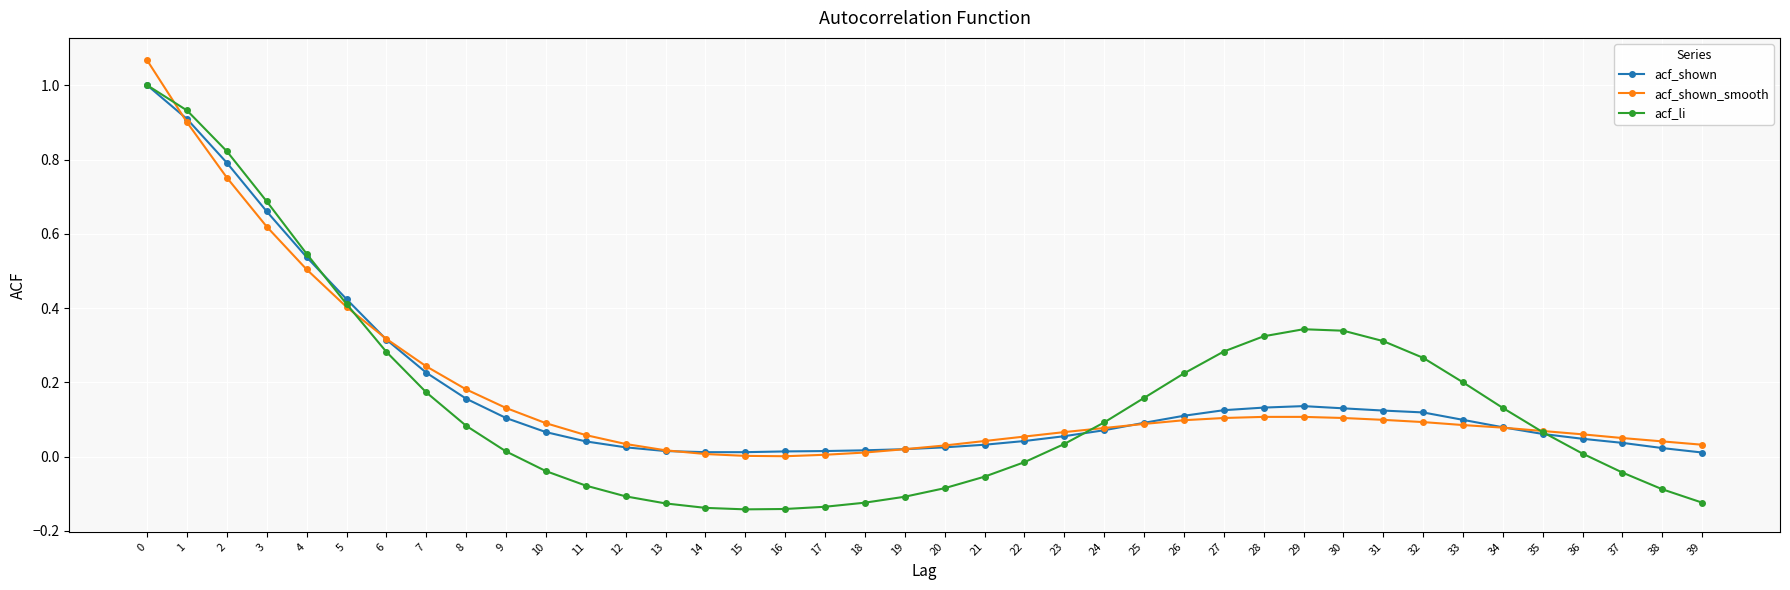

True or false: acf_shown_smooth has a value of 0.0 at 16.

True